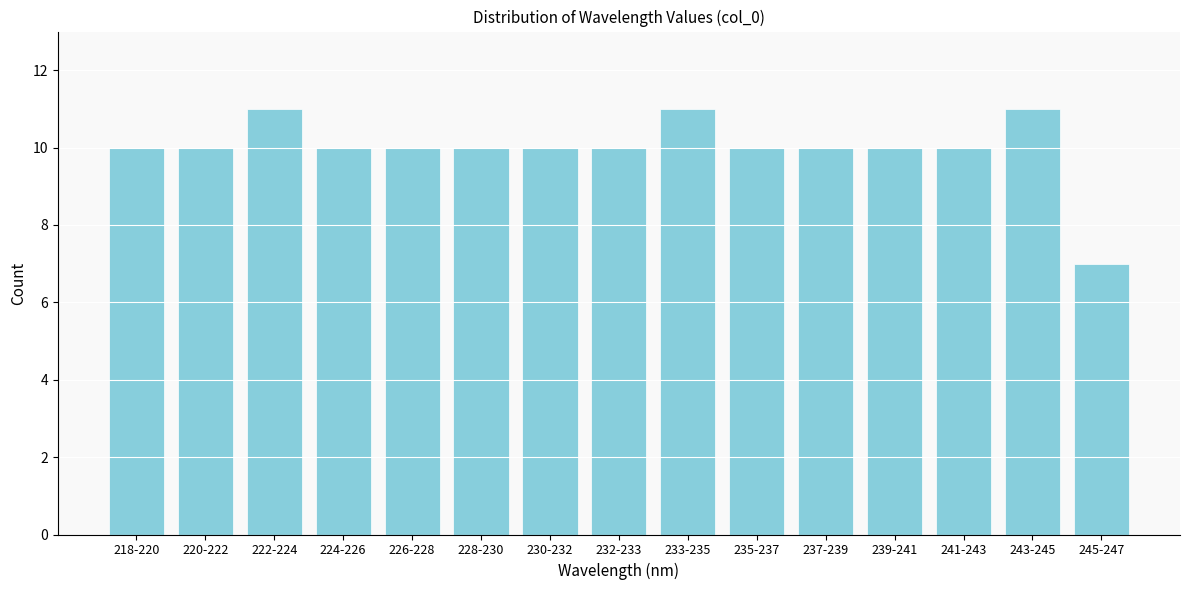

Reading left to right, transcribe all the data shown in this chart.

10	10	11	10	10	10	10	10	11	10	10	10	10	11	7